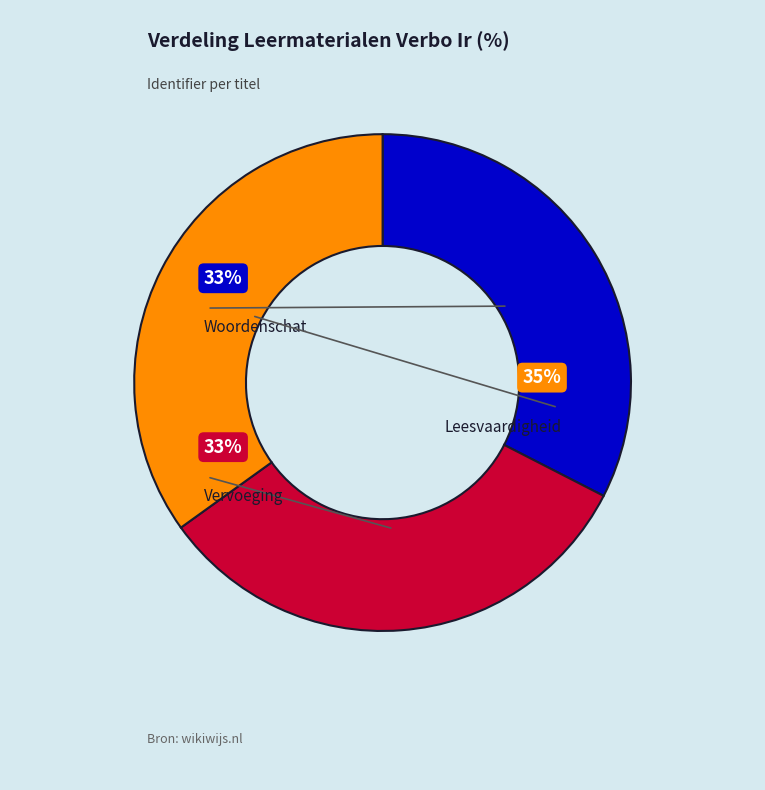

Which category has the smallest portion of the pie?

Woordenschat